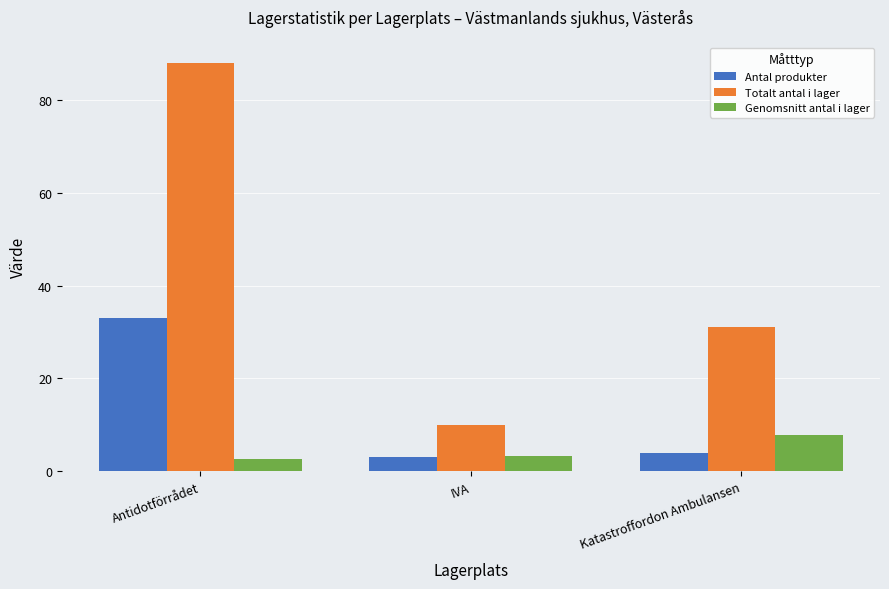

What are all the series names shown in the legend?

Antal produkter, Totalt antal i lager, Genomsnitt antal i lager